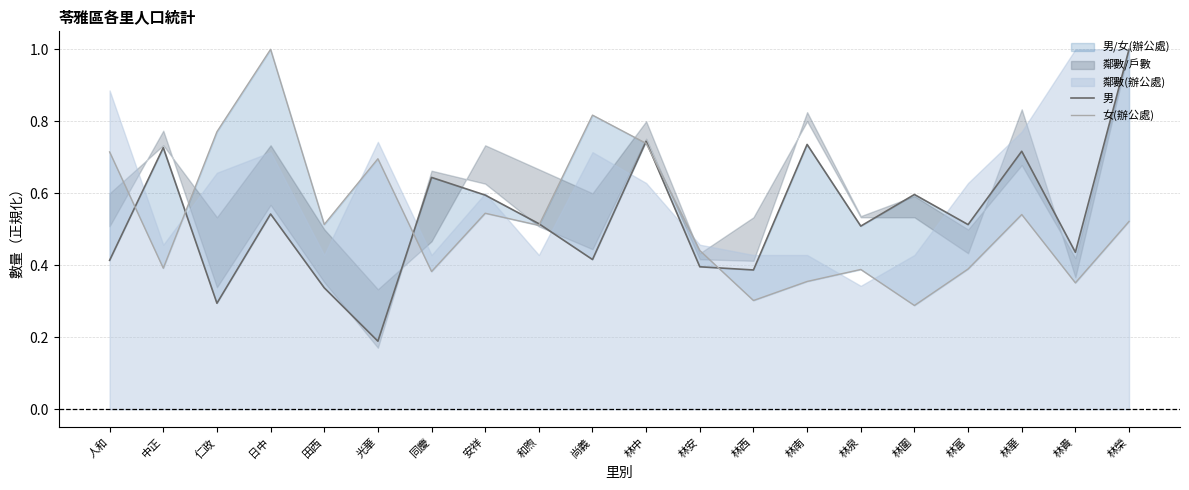

How many 男 values are between 0 and 1?

20